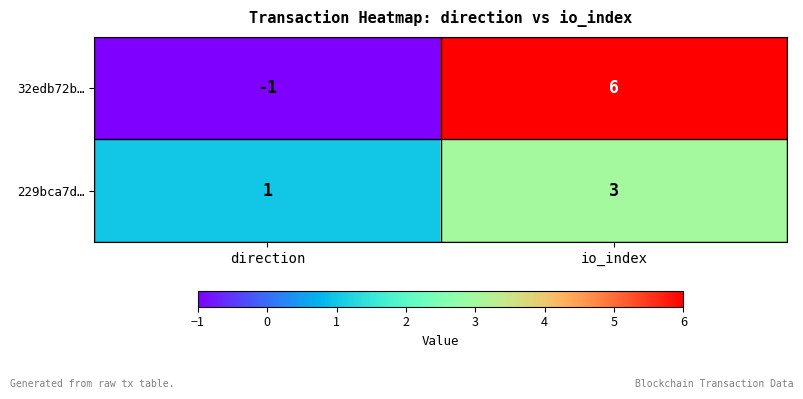

Between direction and io_index, which series saw the biggest shift?

32edb72b…